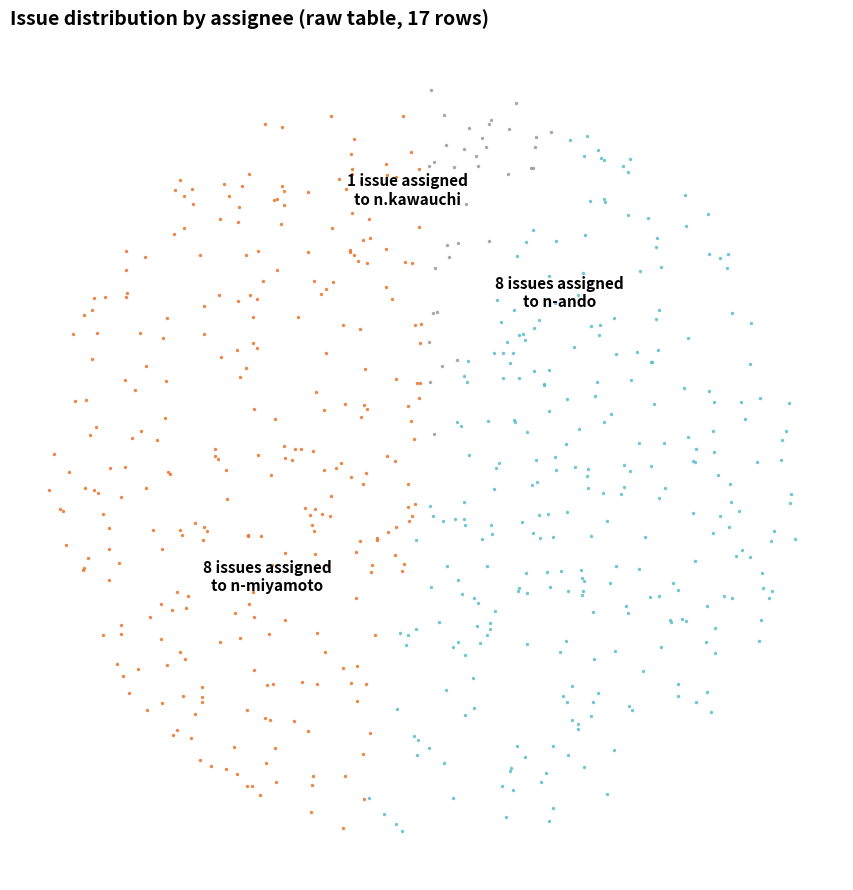

Does 2223 represent more than half of the total?

No